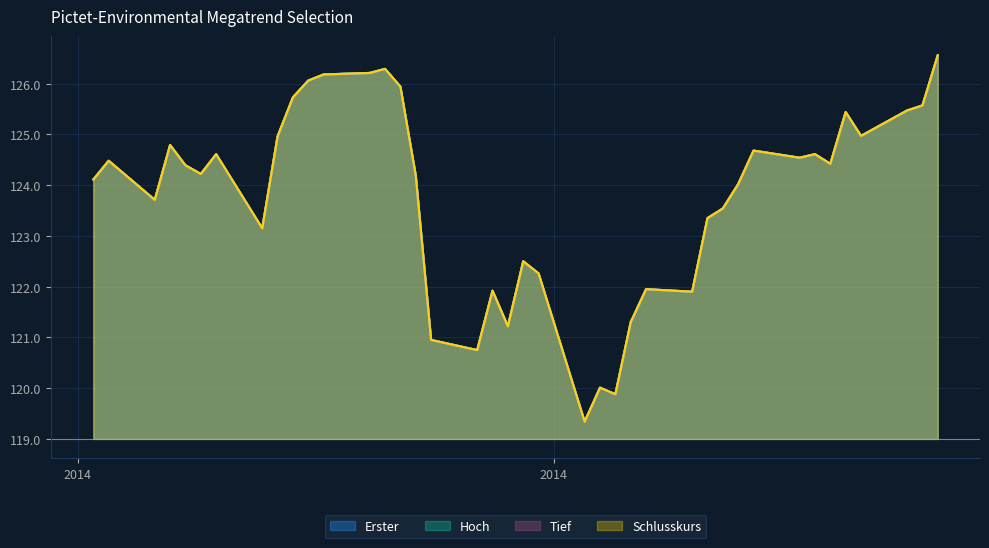

What is the label of the 36th point from the left?

2014-02-20